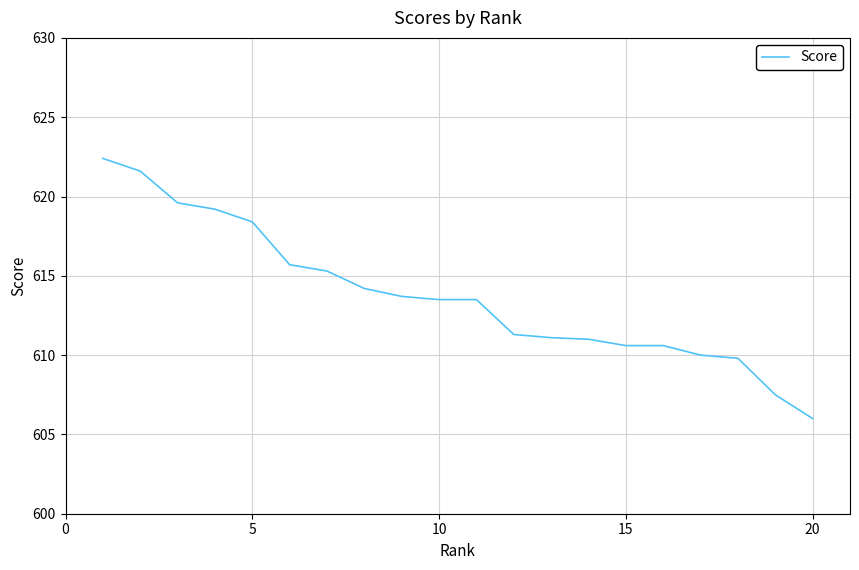

What is the sum of all values?

12275.0